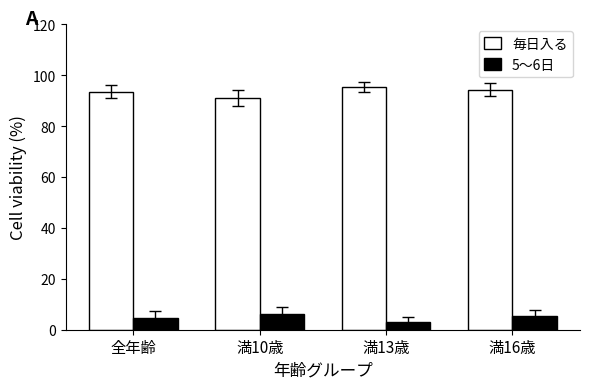

What is the lowest value of the 5〜6日 series?

3.0